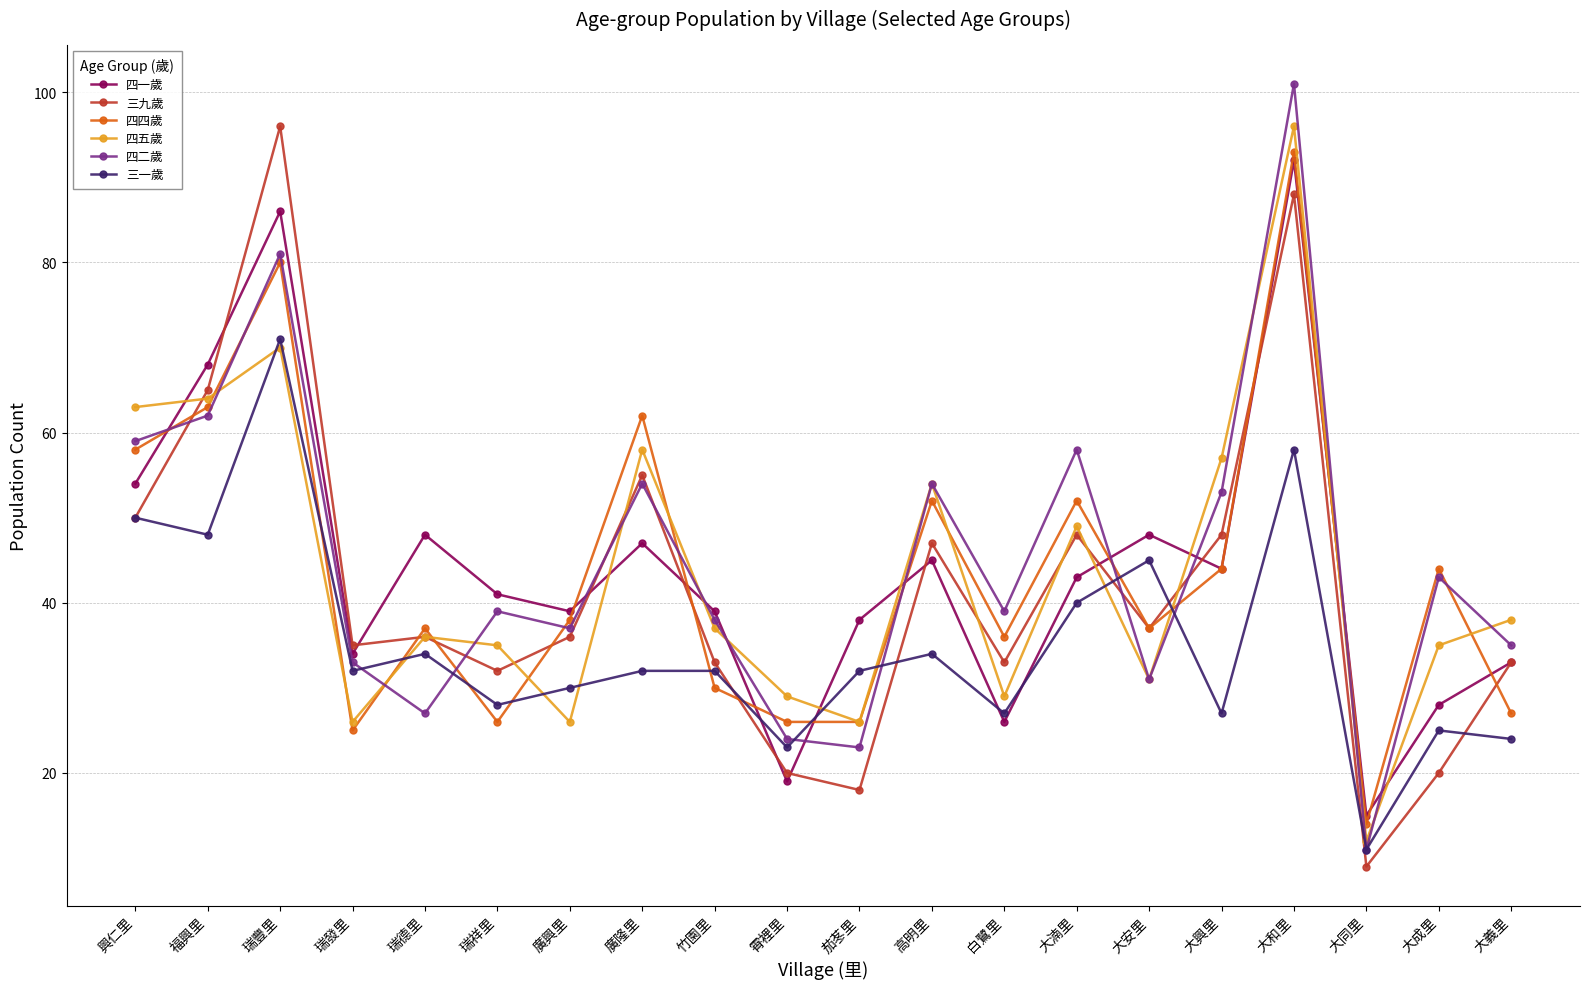

Between 竹園里 and 大同里, which series saw the biggest shift?

四二歲